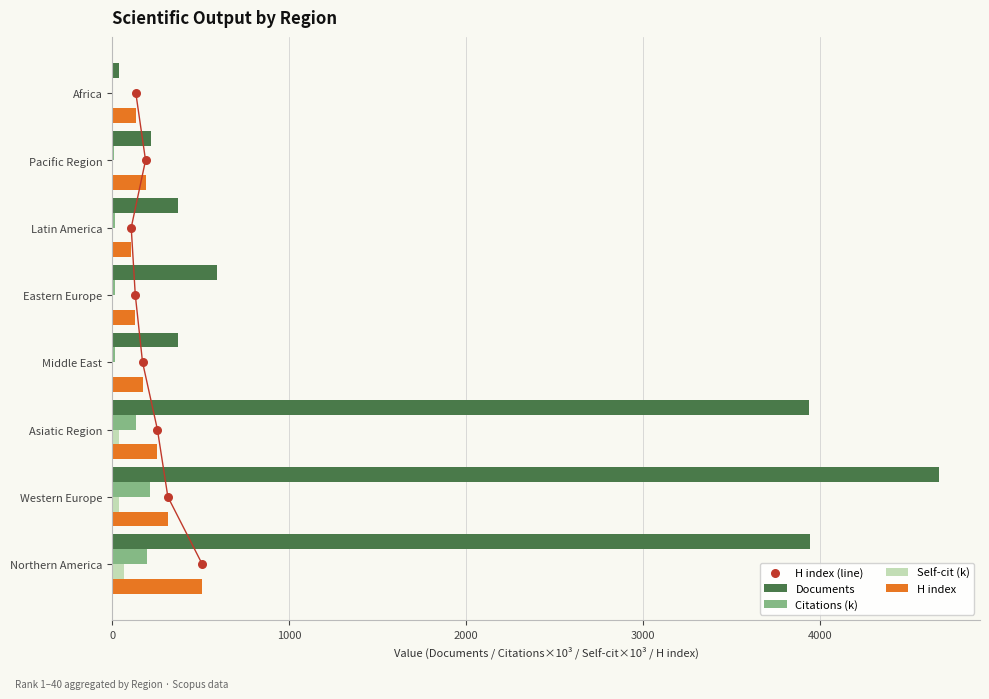

What is the sum of all Self-cit (k) values?

157.8